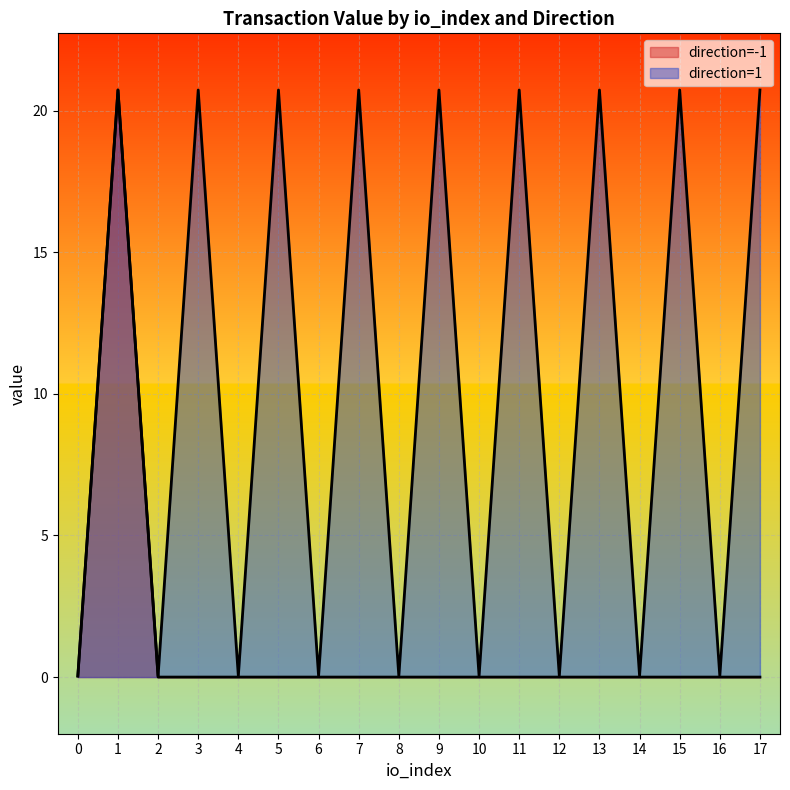

What is the difference between the maximum and minimum values in the io_index series?

17.0